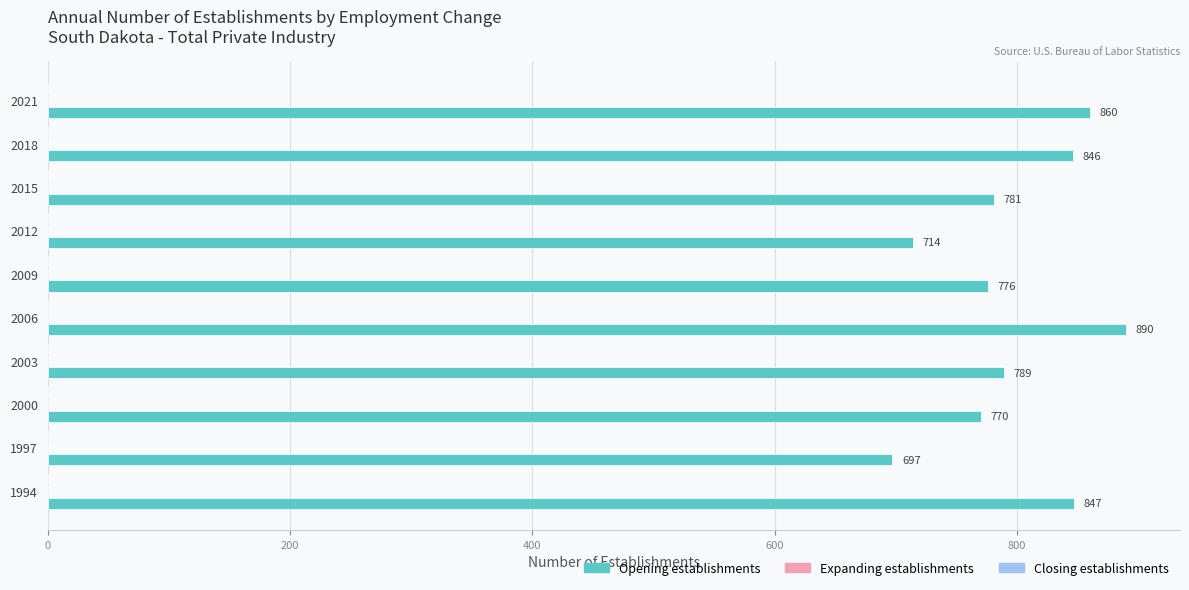

What is the difference between the second highest and minimum values?

163